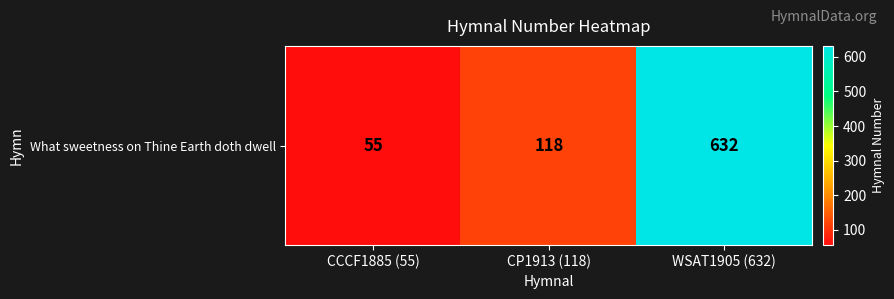

Reading left to right, extract all data points from this chart.

CCCF1885 (55)=55	CP1913 (118)=118	WSAT1905 (632)=632